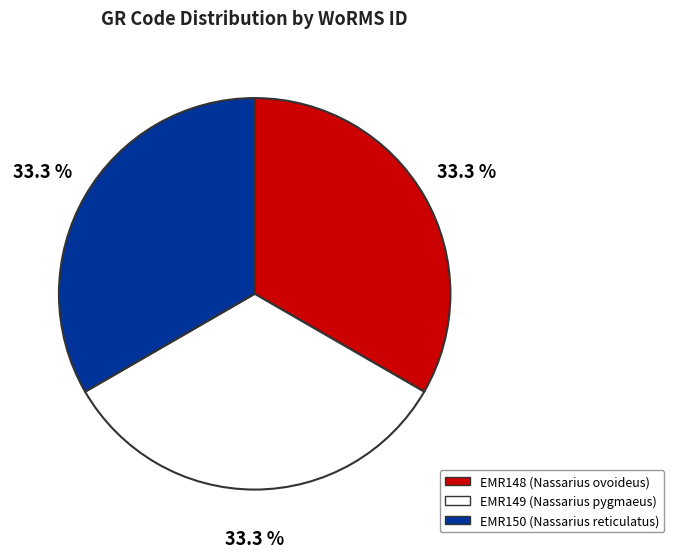

What percentage do EMR148 (Nassarius ovoideus) and EMR149 (Nassarius pygmaeus) together represent?

66.7%